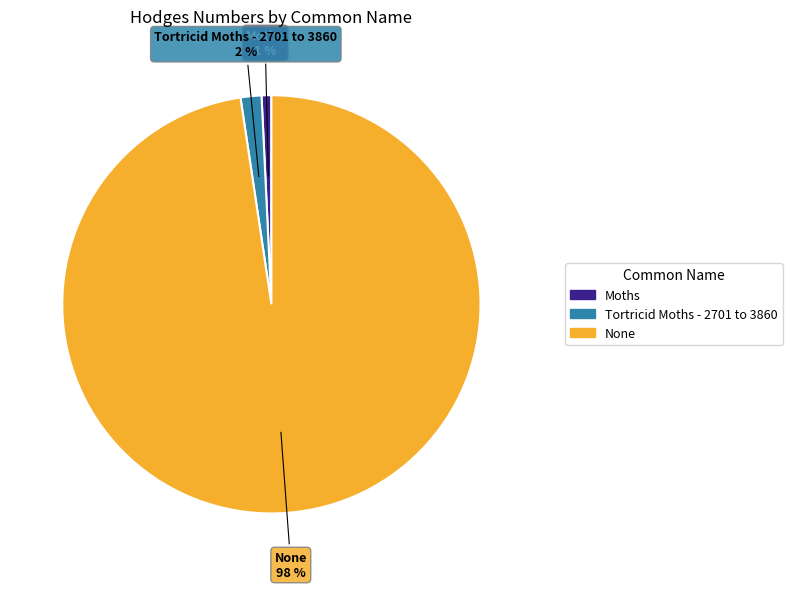

Which slice represents more than half of the pie?

None